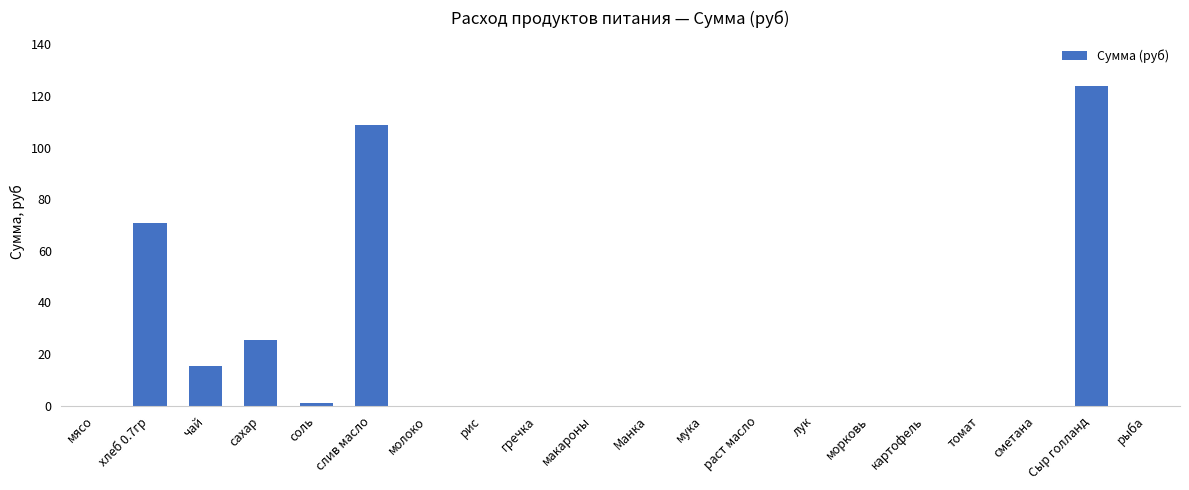

True or false: the data shows -55.0 at гречка.

False